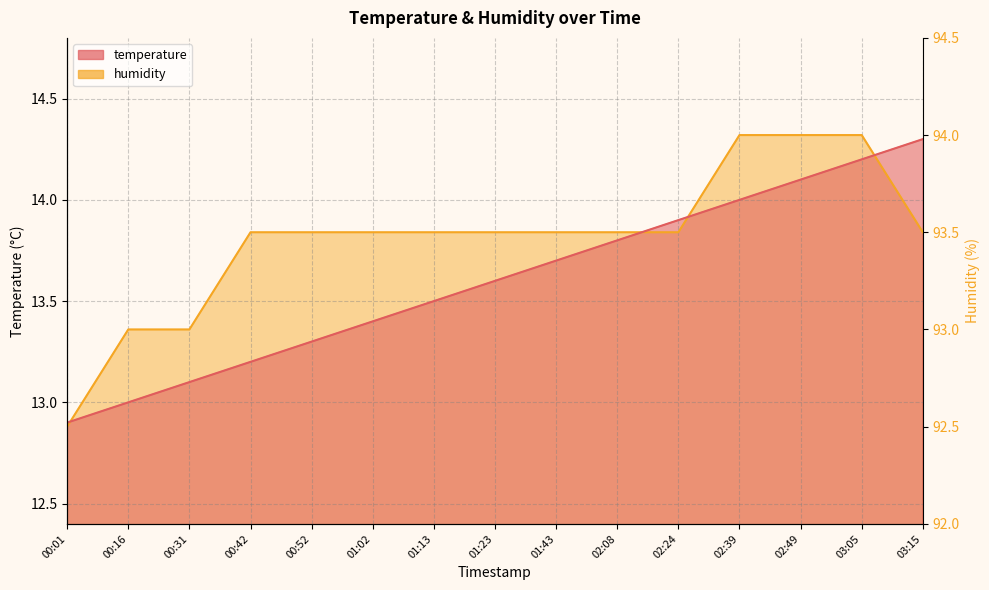

Which series ends up on top after the final intersection of humidity and temperature?

temperature